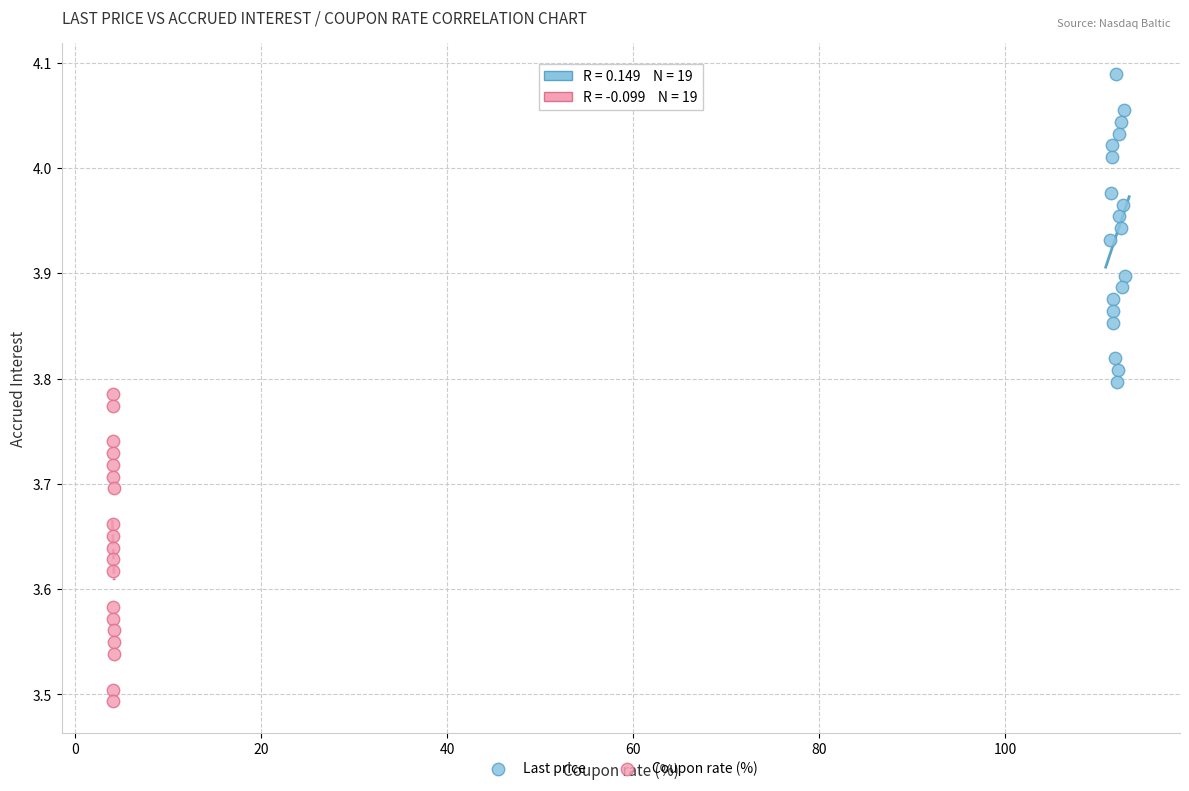

Which series contains the highest Y value?

Last price